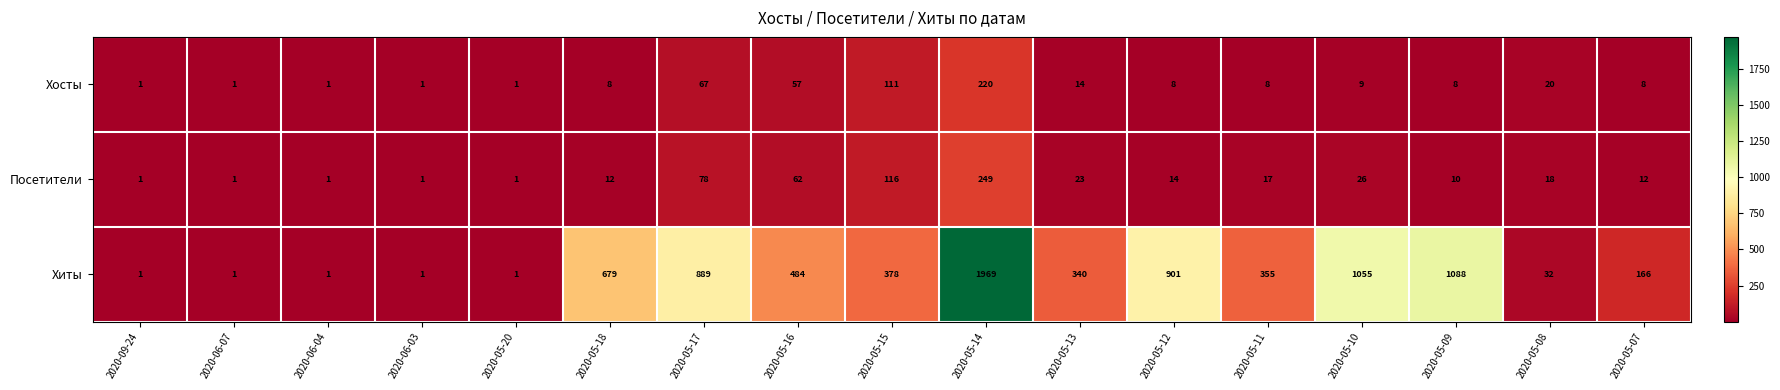

How many categories are shown in the chart?

17